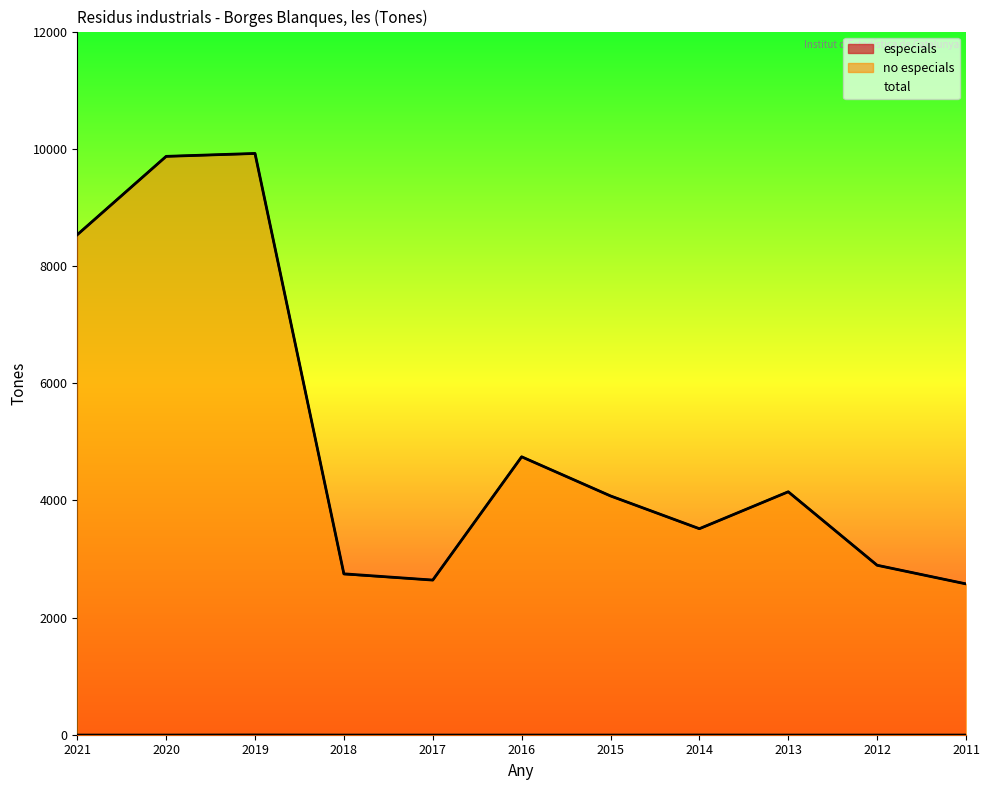

What is the total value across all series at 2016?

9486